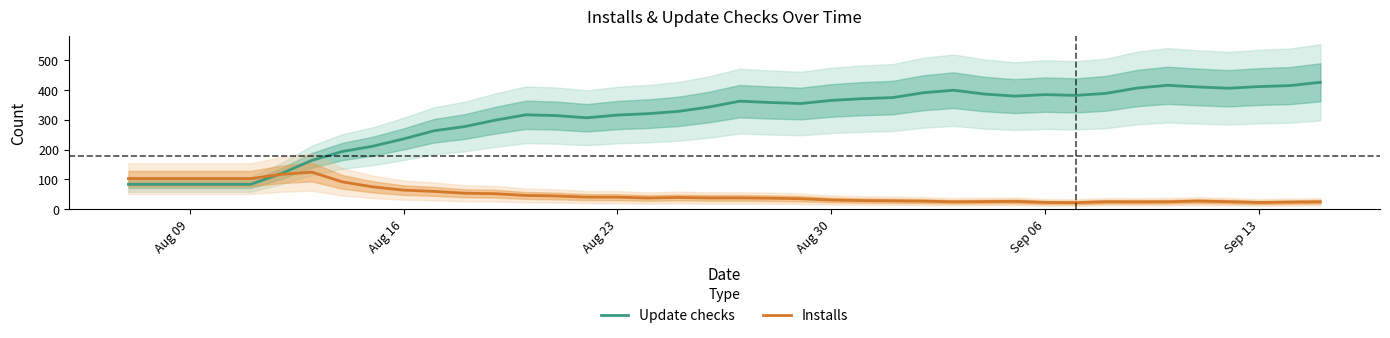

True or false: Update checks has a value of 364.4 at Aug 30.

True